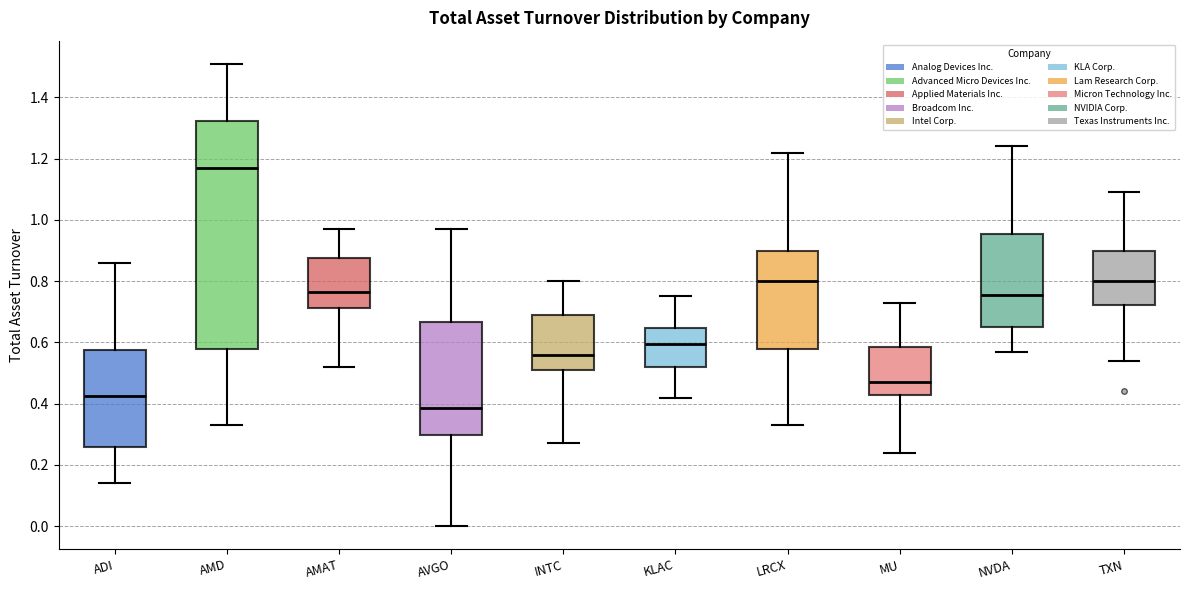

Which box is the tallest, from its lower edge to its upper edge?

AMD